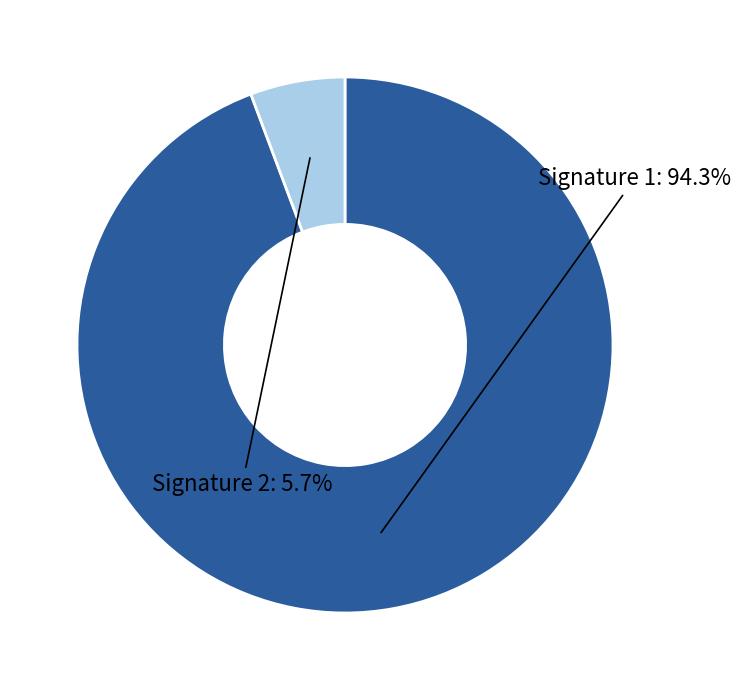

Is there any slice that represents more than half of the pie?

Yes